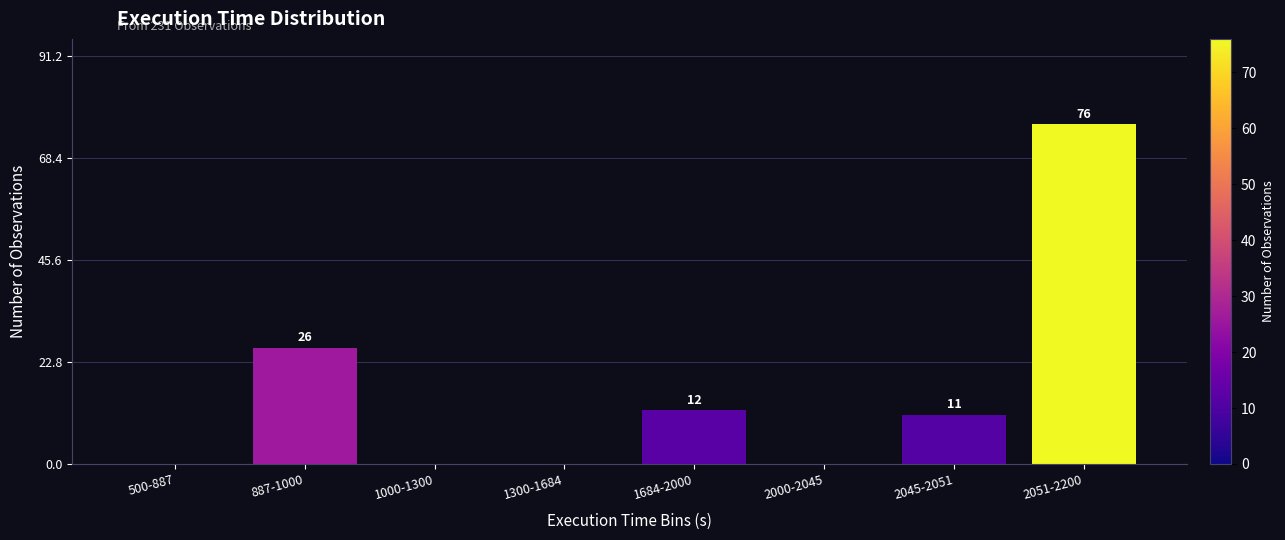

Reading left to right, transcribe all the data shown in this chart.

500-887=0	887-1000=26	1000-1300=0	1300-1684=0	1684-2000=12	2000-2045=0	2045-2051=11	2051-2200=76